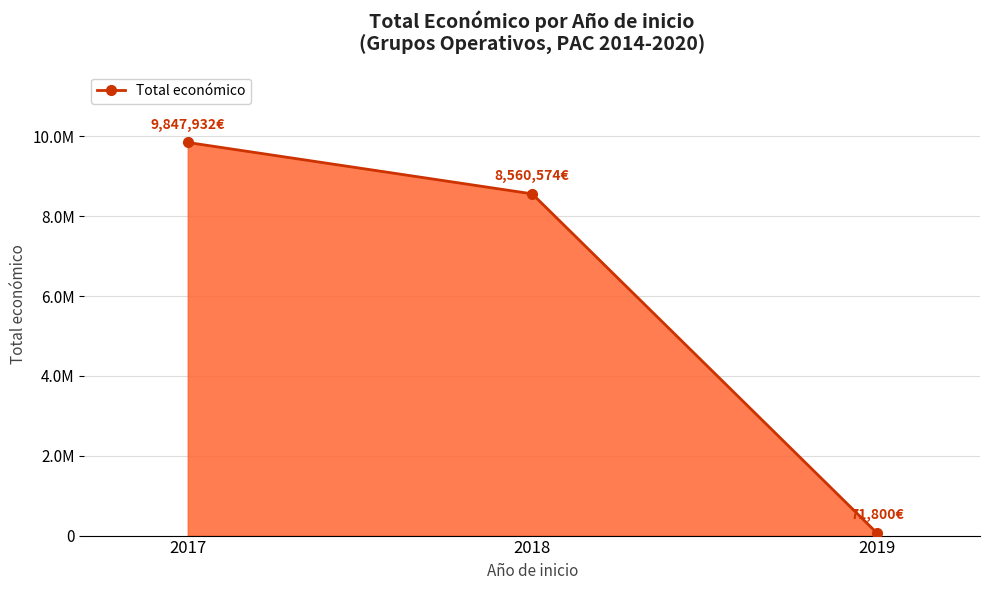

Where is the data nearest to the value 4959866?

2018